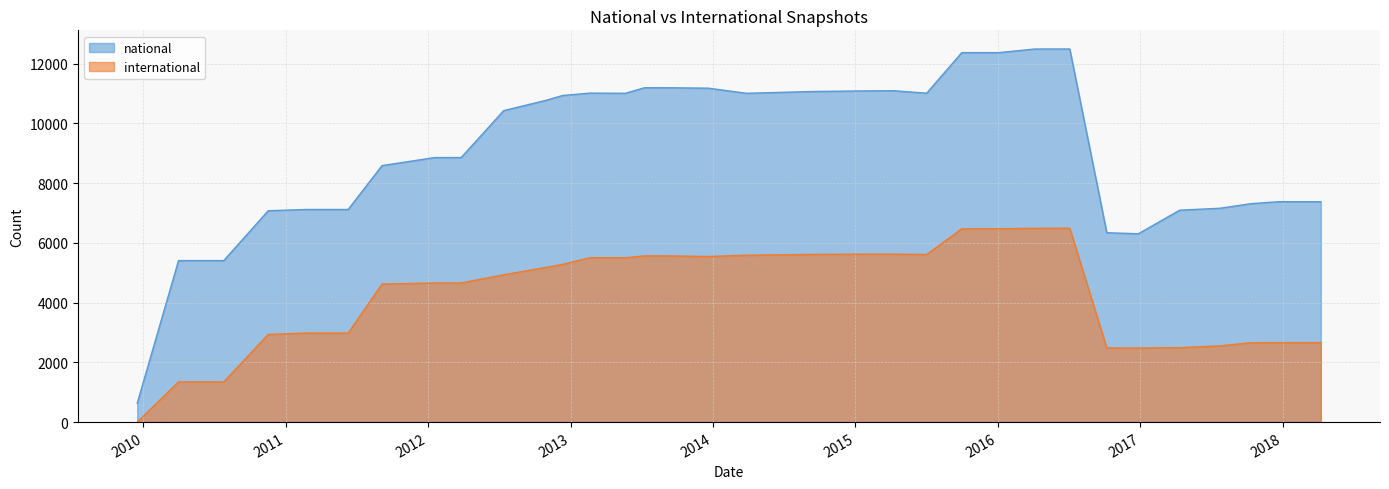

What is the difference between the maximum and minimum values in the international series?

6491